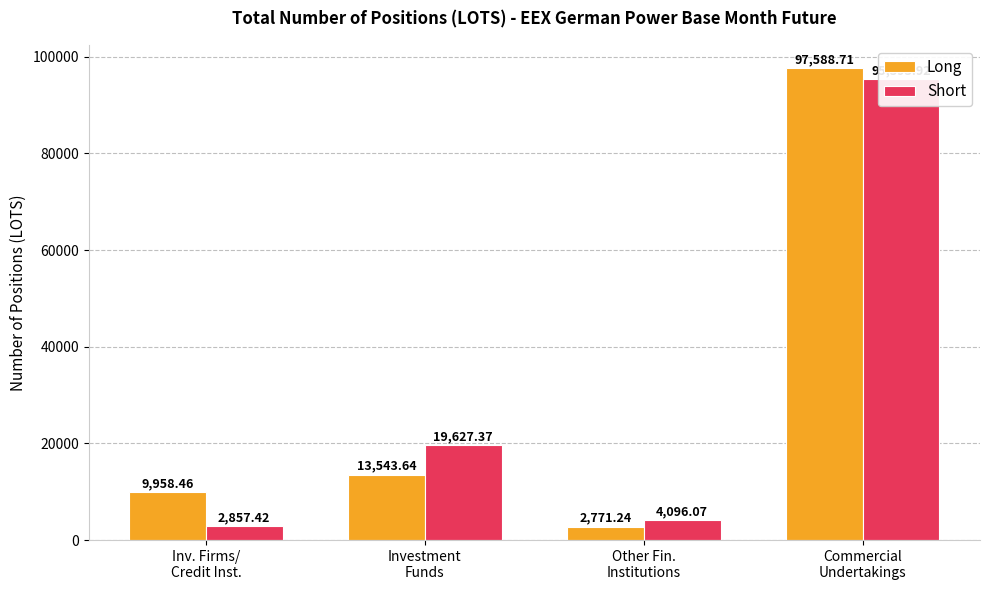

What is the value of the Short bar at the 4th from the left?

95393.9